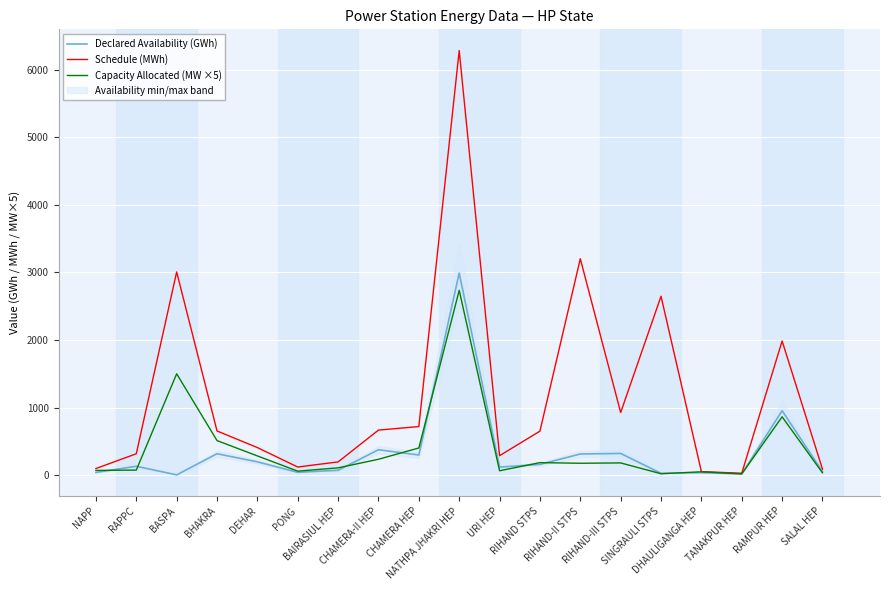

What are all the series names shown in the legend?

Declared Availability (GWh), Schedule (MWh), Capacity Allocated (MW ×5)